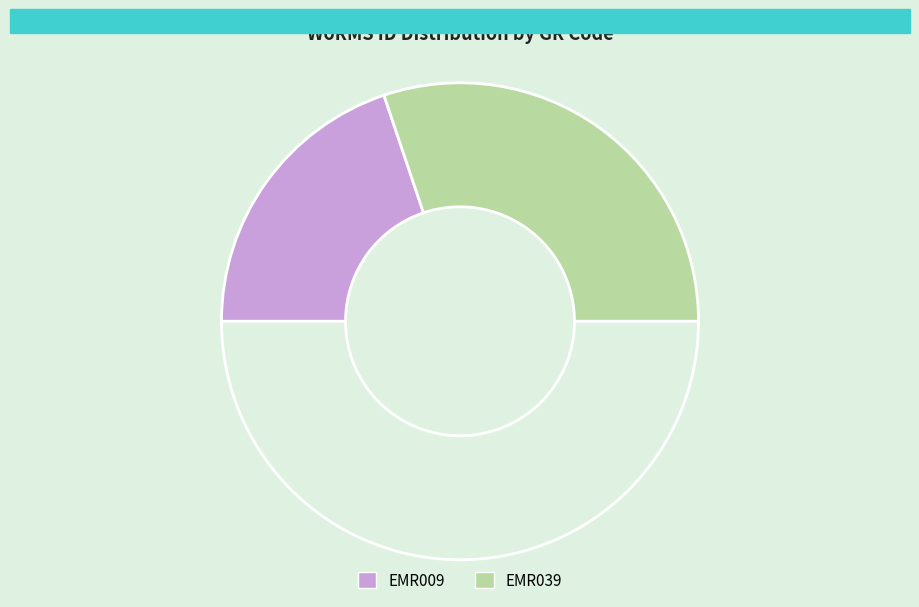

Count the number of slices in the pie.

3